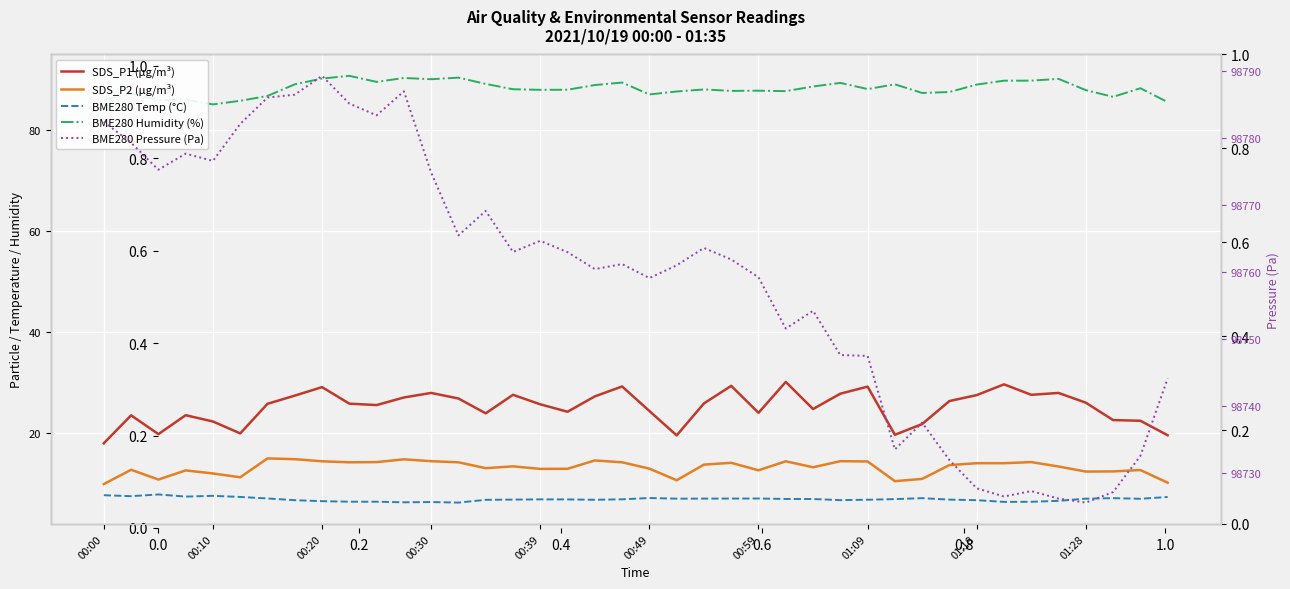

True or false: BME280 Pressure (Pa) and SDS_P1 (µg/m³) intersect in this chart.

False